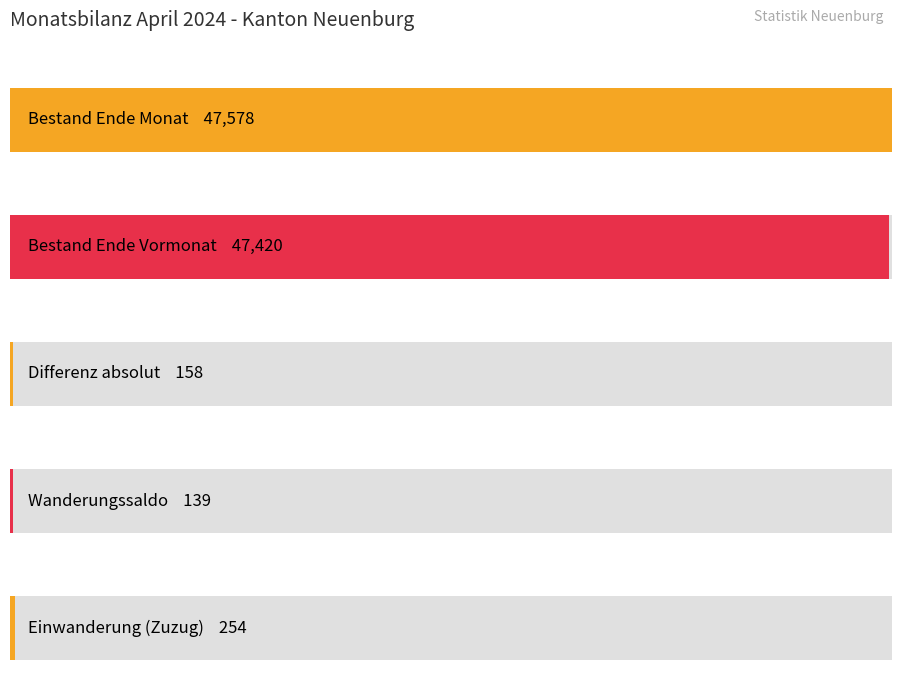

Is the value of Wanderungssaldo at AuG/VZAE Total greater than the value of Bestand Ende Monat at FZA/VEP Total?

No